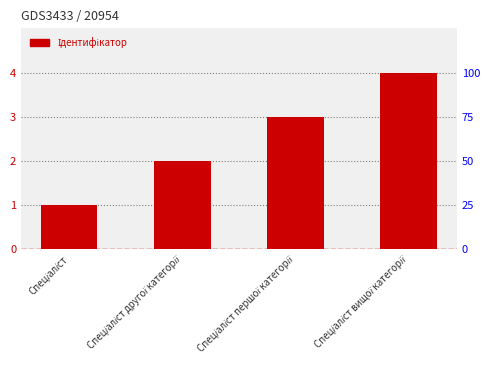

The value at Спеціаліст вищої категорії is 4. True or false?

True